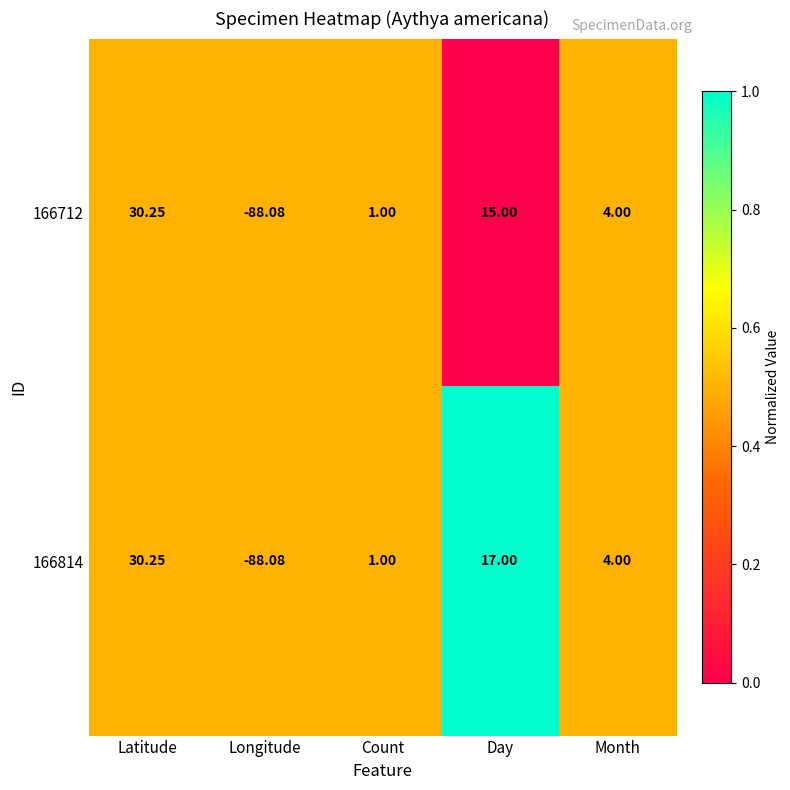

Which category has the lowest value in the 166814 series?

Longitude